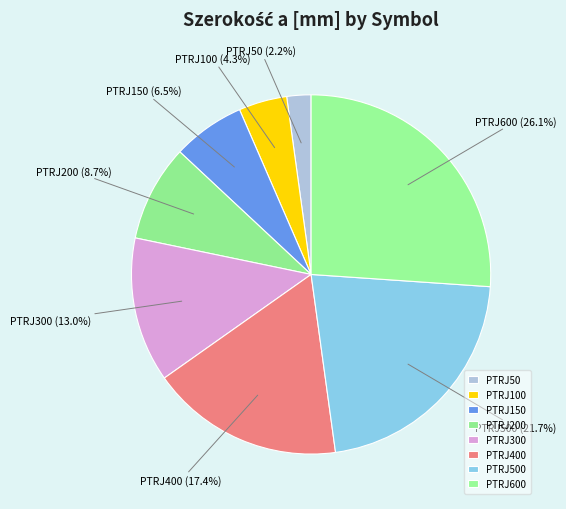

To the nearest percent, what percentage of the pie is PTRJ600?

26%